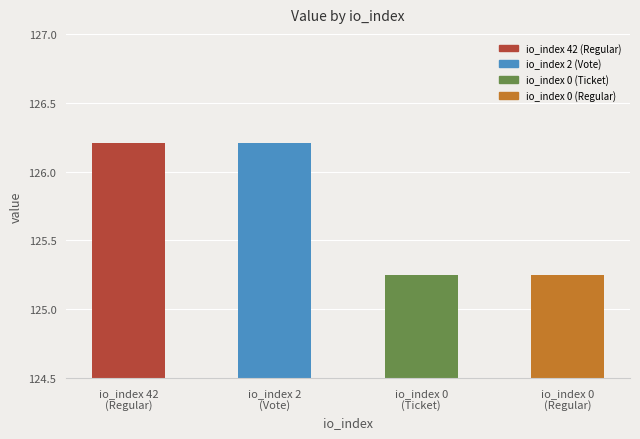

The value at io_index 0
(Ticket) is 68.9. True or false?

False